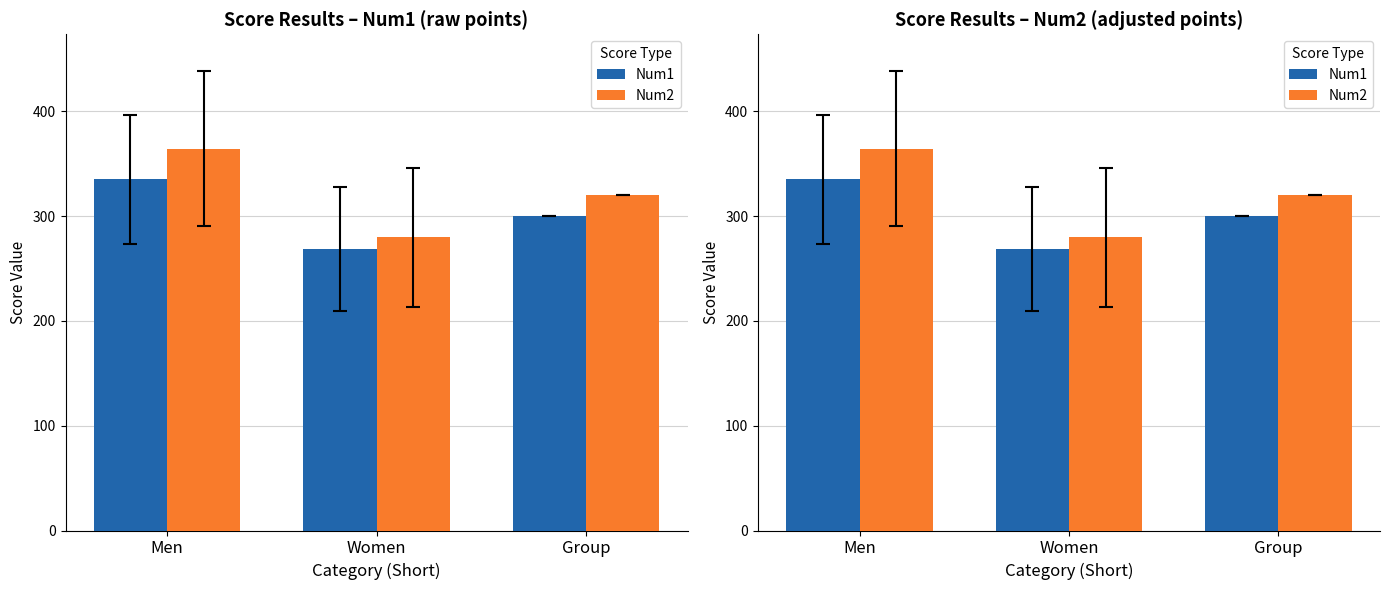

How many categories are shown in the chart?

3